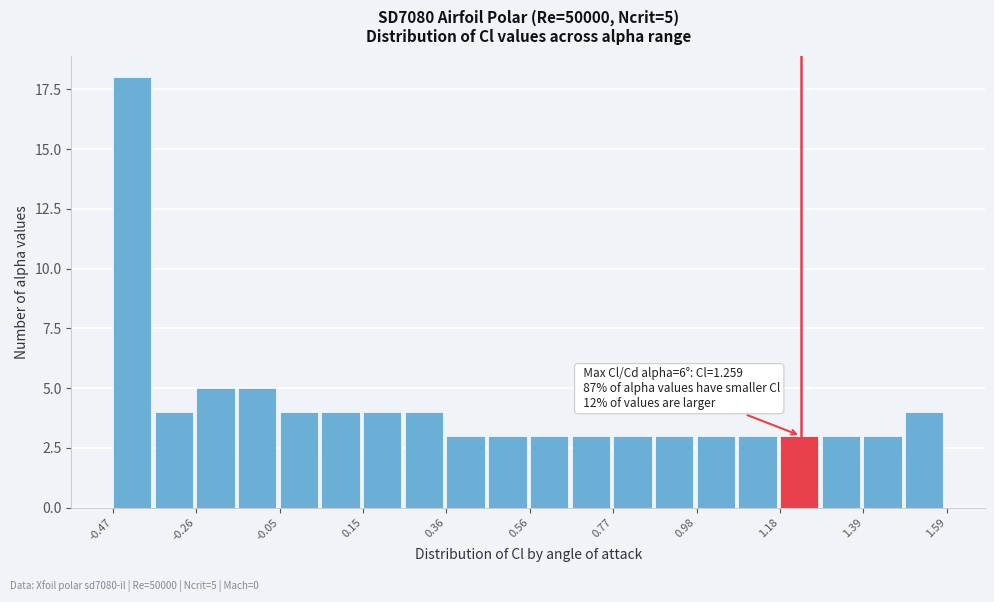

Around what value on the x-axis is the tallest bar? Give the approximate position of its centre, as read against the axis.

-0.40